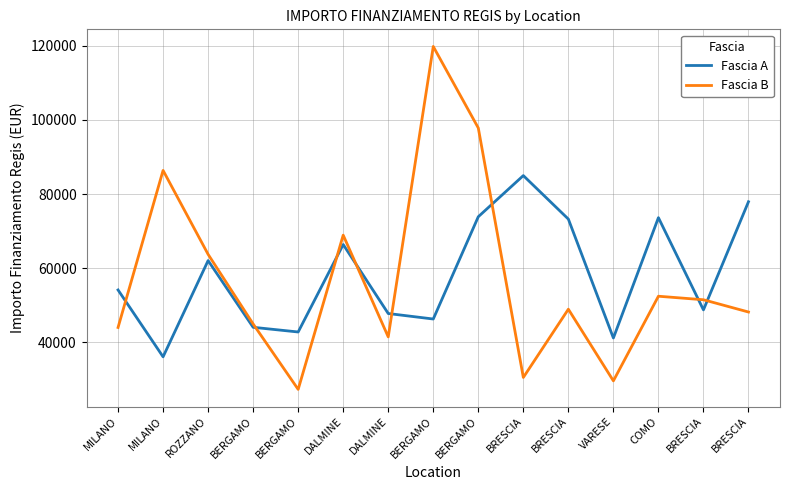

After their last crossing, which series has the higher values: Fascia A or Fascia B?

Fascia A